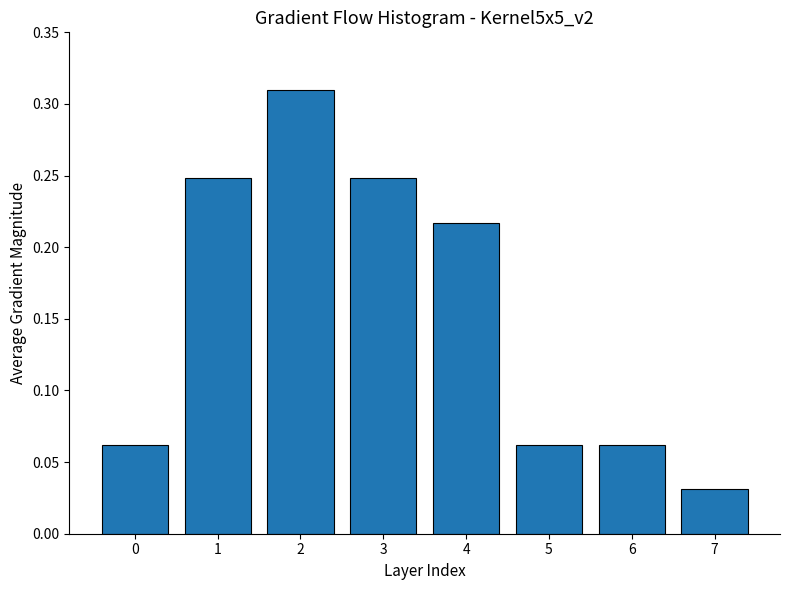

Is it true that the value at 5 is 0.0?

False